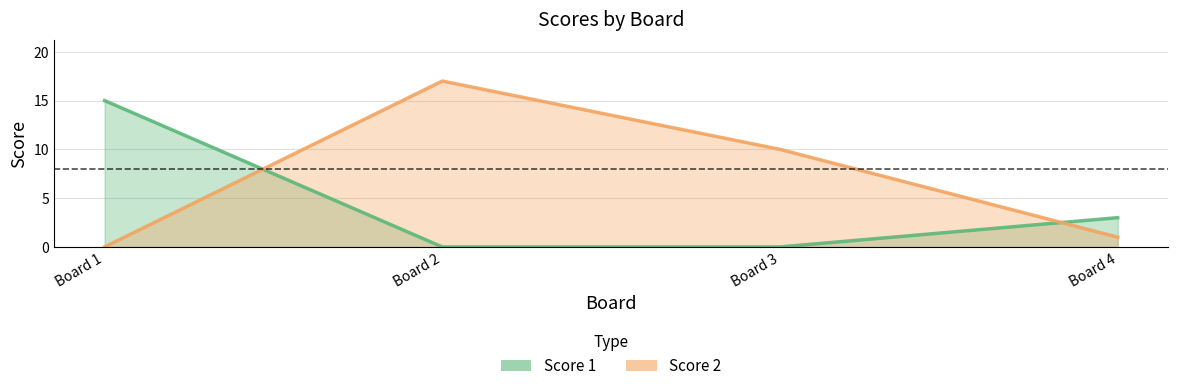

Rank the series by their average value, from highest to lowest.

Score 2, Score 1